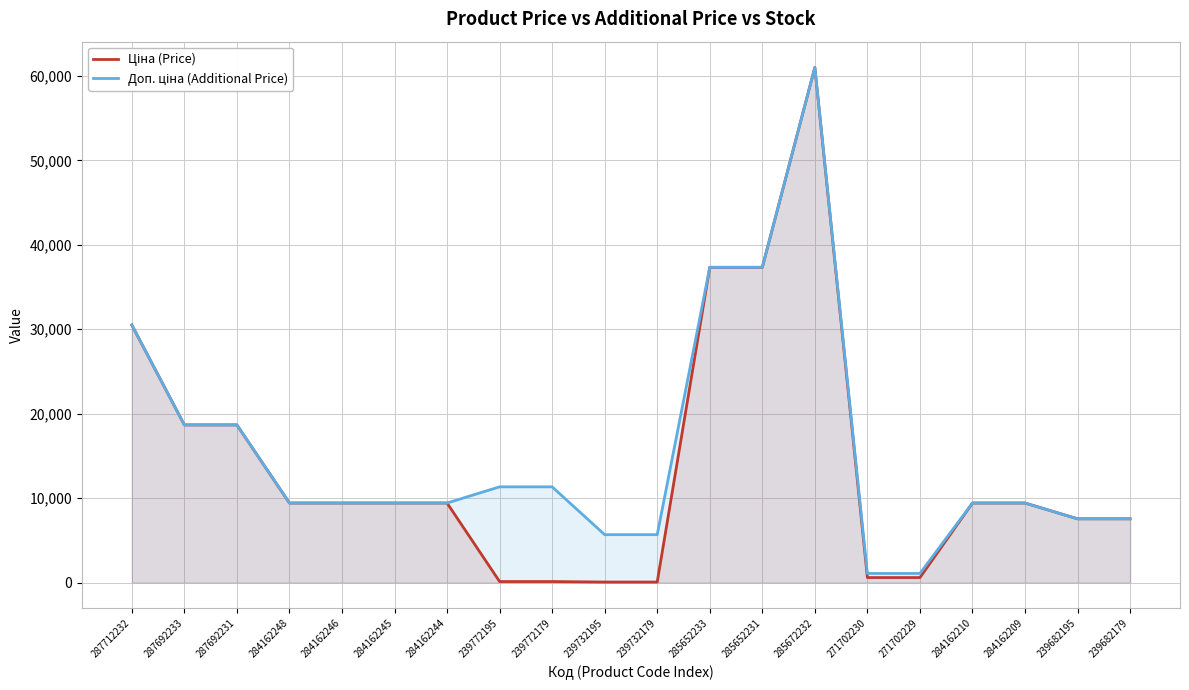

What position from the right is 284162210?

4